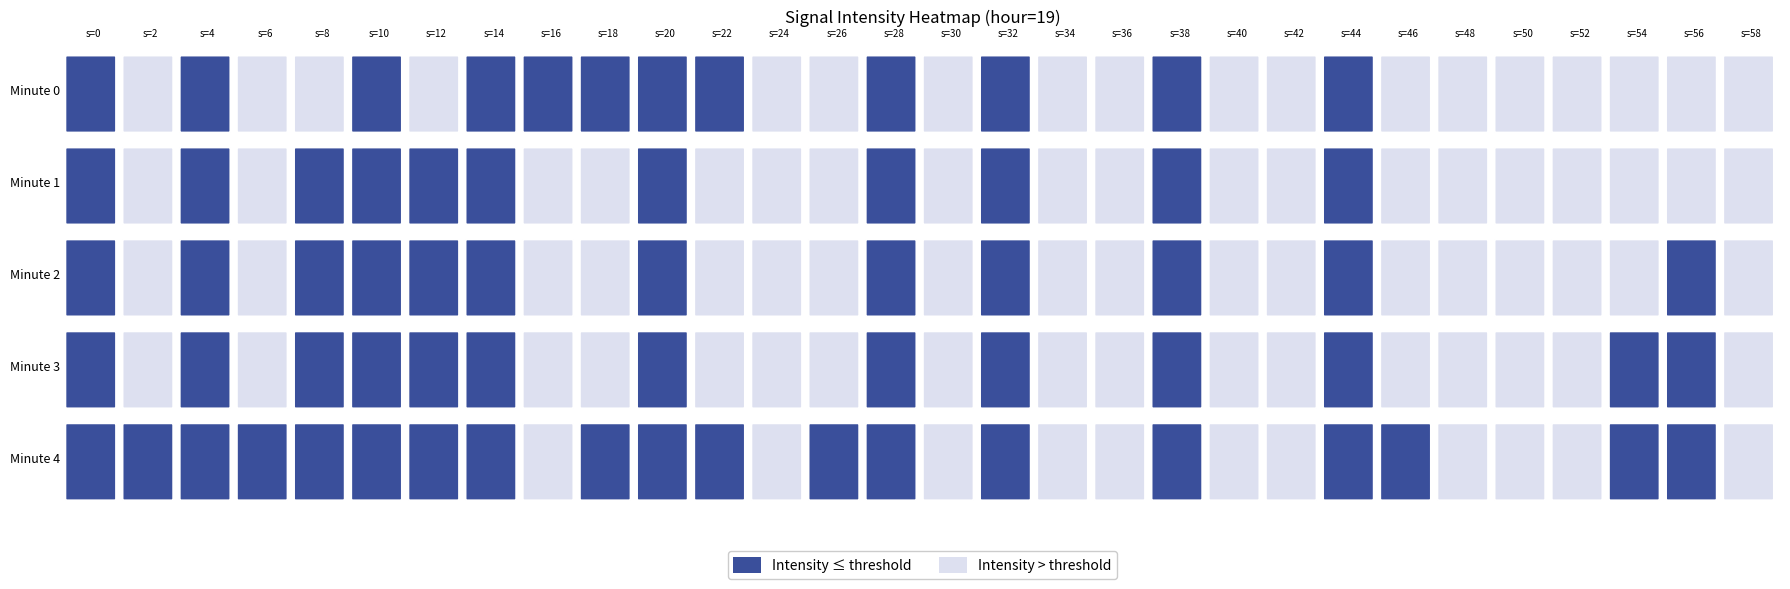

Reading left to right, extract all data points from this chart.

0: 0=-141.2	2=-130.4	4=-132.7	6=-127.4	8=-127.8	10=-135.0	12=-127.7	14=-136.1	16=-133.1	18=-137.7	20=-132.1	22=-143.3	24=-128.4	26=-131.1	28=-138.4	30=-127.6	32=-136.2	34=-128.0	36=-128.4	38=-134.2	40=-125.5	42=-129.1	44=-136.8	46=-130.6	48=-129.9	50=-122.9	52=-128.2	54=-131.3	56=-131.9	58=-127.0
1: 0=-132.7	2=-129.9	4=-141.6	6=-130.2	8=-133.4	10=-155.6	12=-135.2	14=-133.4	16=-128.5	18=-130.3	20=-132.1	22=-130.0	24=-128.1	26=-130.6	28=-137.9	30=-126.3	32=-135.2	34=-127.1	36=-129.0	38=-134.8	40=-125.0	42=-128.4	44=-136.3	46=-130.1	48=-129.6	50=-122.2	52=-127.8	54=-131.0	56=-131.4	58=-126.6
2: 0=-133.1	2=-130.2	4=-142.3	6=-130.4	8=-133.6	10=-145.7	12=-135.8	14=-133.9	16=-129.0	18=-130.0	20=-132.1	22=-130.2	24=-128.3	26=-130.4	28=-138.6	30=-127.7	32=-136.8	34=-128.9	36=-129.0	38=-134.1	40=-125.2	42=-129.3	44=-137.4	46=-130.6	48=-129.7	50=-123.8	52=-128.9	54=-131.0	56=-132.1	58=-127.2
3: 0=-134.2	2=-131.3	4=-143.4	6=-131.6	8=-134.7	10=-146.8	12=-136.9	14=-134.0	16=-129.1	18=-131.2	20=-133.3	22=-131.4	24=-129.6	26=-131.7	28=-139.8	30=-128.9	32=-137.0	34=-129.1	36=-129.2	38=-135.3	40=-126.4	42=-130.6	44=-138.7	46=-131.8	48=-130.9	50=-124.0	52=-129.1	54=-132.2	56=-133.3	58=-128.4
4: 0=-135.3	2=-132.4	4=-144.6	6=-132.7	8=-135.8	10=-147.9	12=-138.0	14=-135.1	16=-130.2	18=-132.3	20=-134.4	22=-132.6	24=-130.7	26=-132.8	28=-140.9	30=-130.0	32=-138.1	34=-130.2	36=-130.3	38=-136.4	40=-127.6	42=-131.7	44=-139.8	46=-132.9	48=-131.0	50=-125.1	52=-130.2	54=-133.3	56=-134.4	58=-129.6